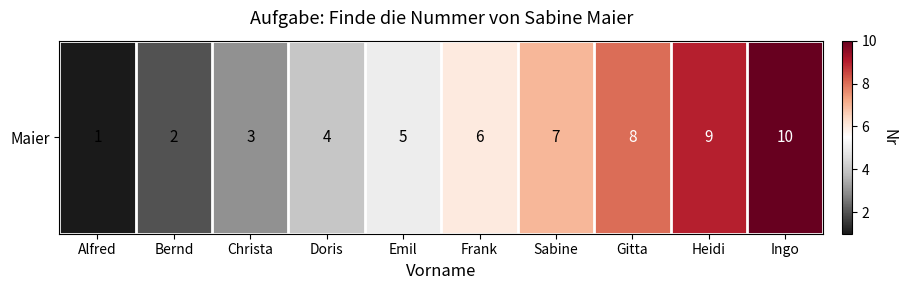

Rank the categories by value from highest to lowest.

Ingo, Heidi, Gitta, Sabine, Frank, Emil, Doris, Christa, Bernd, Alfred